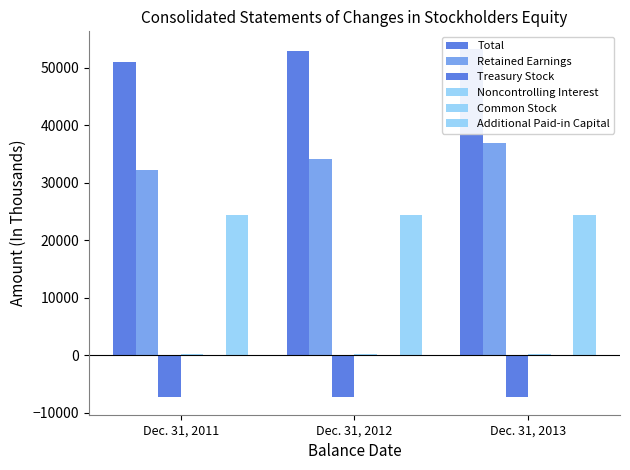

The Additional Paid-in Capital series shows 32636 at Dec. 31, 2013. True or false?

False